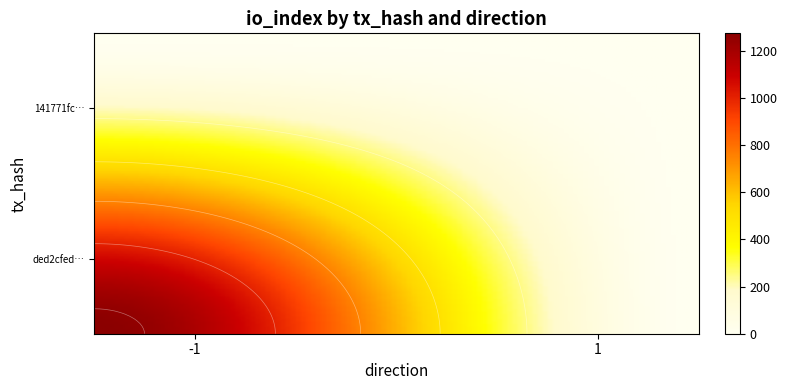

How many series are shown in this chart?

2